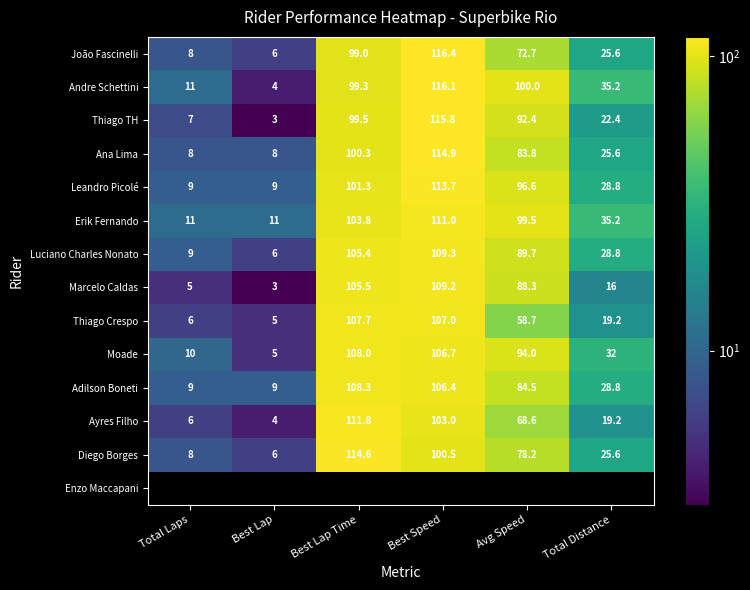

Between Avg Speed and Best Lap, which is larger?

Avg Speed